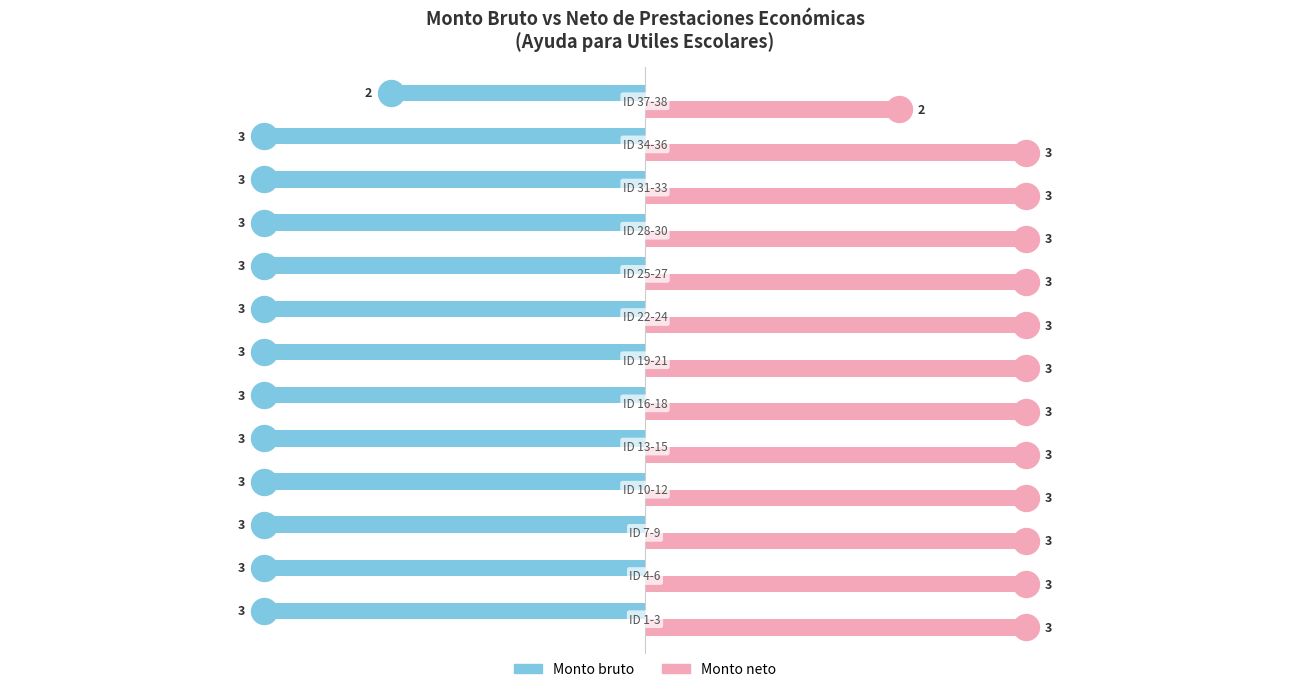

Which series has the largest total across all categories?

Monto neto